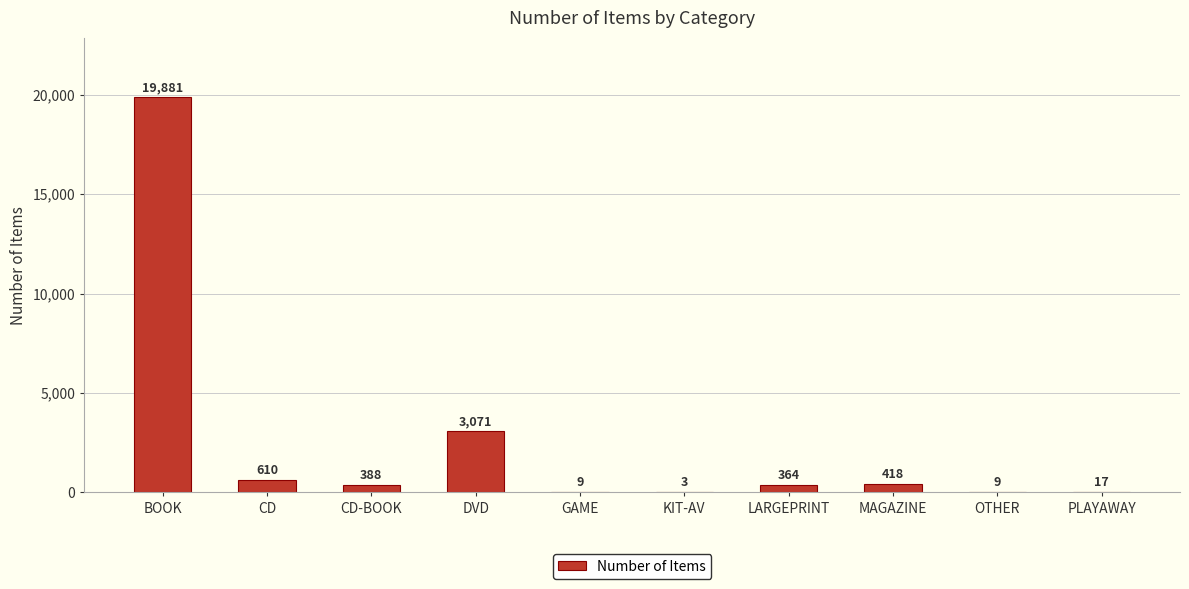

True or false: the data shows 9 at OTHER.

True